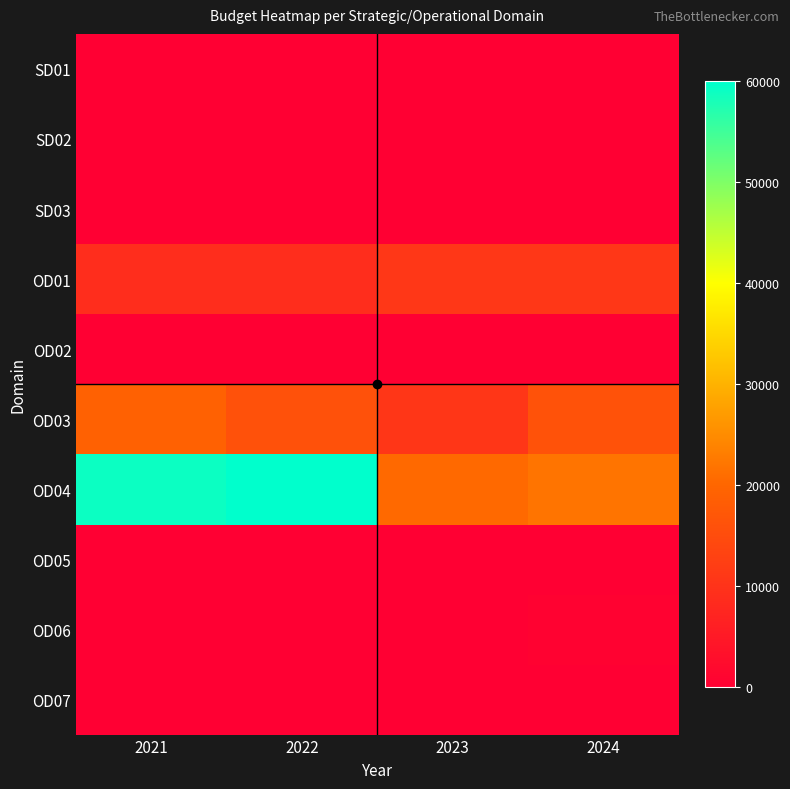

List the series in order of their peak value, lowest first.

SD01, SD02, SD03, OD02, OD05, OD07, OD06, OD01, OD03, OD04